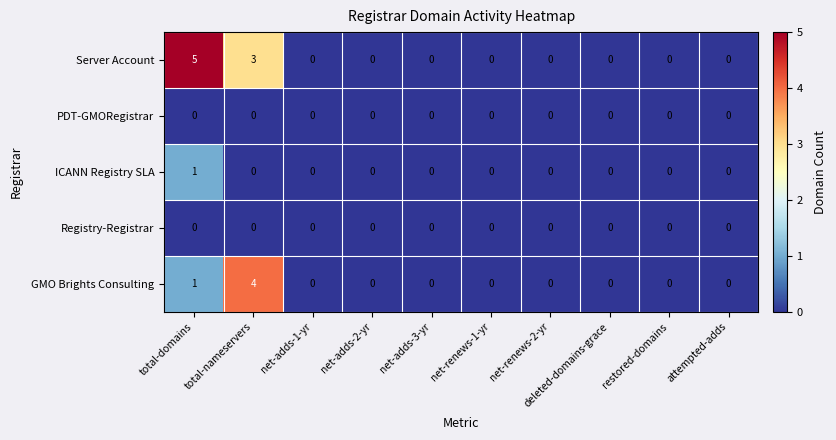

Which series has the largest total across all categories?

Server Account